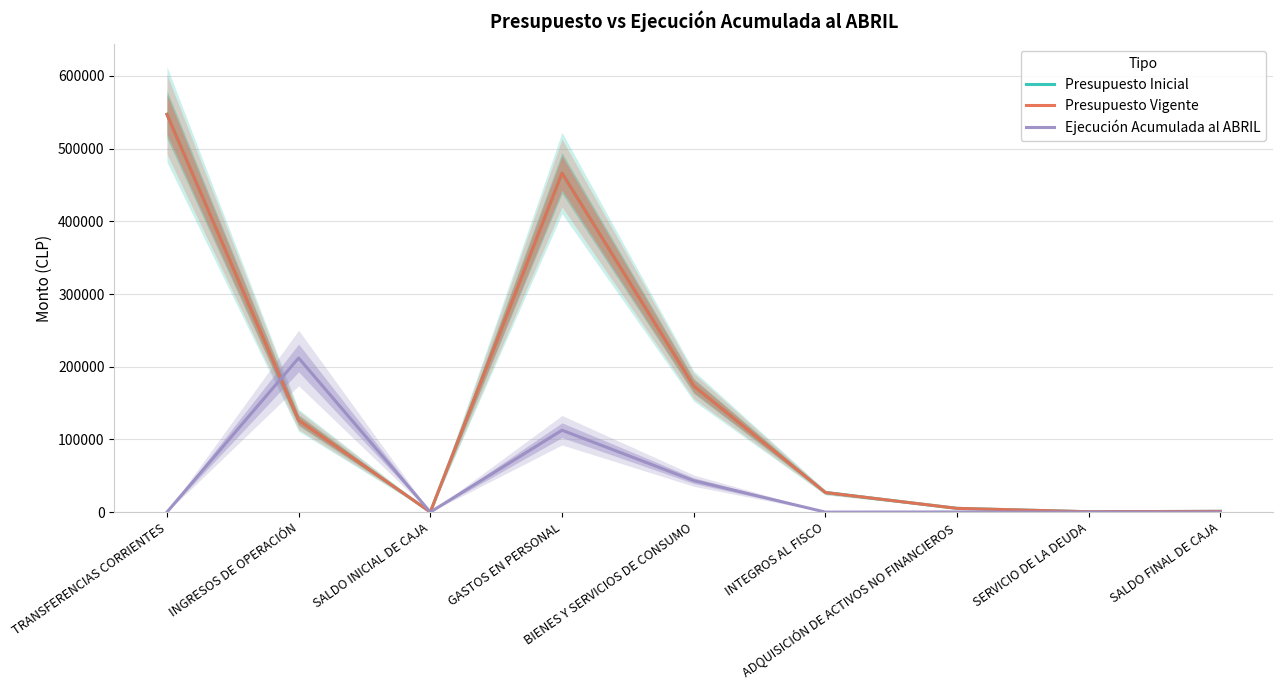

What is the spread (max minus min) of values at BIENES Y SERVICIOS DE CONSUMO?

130294